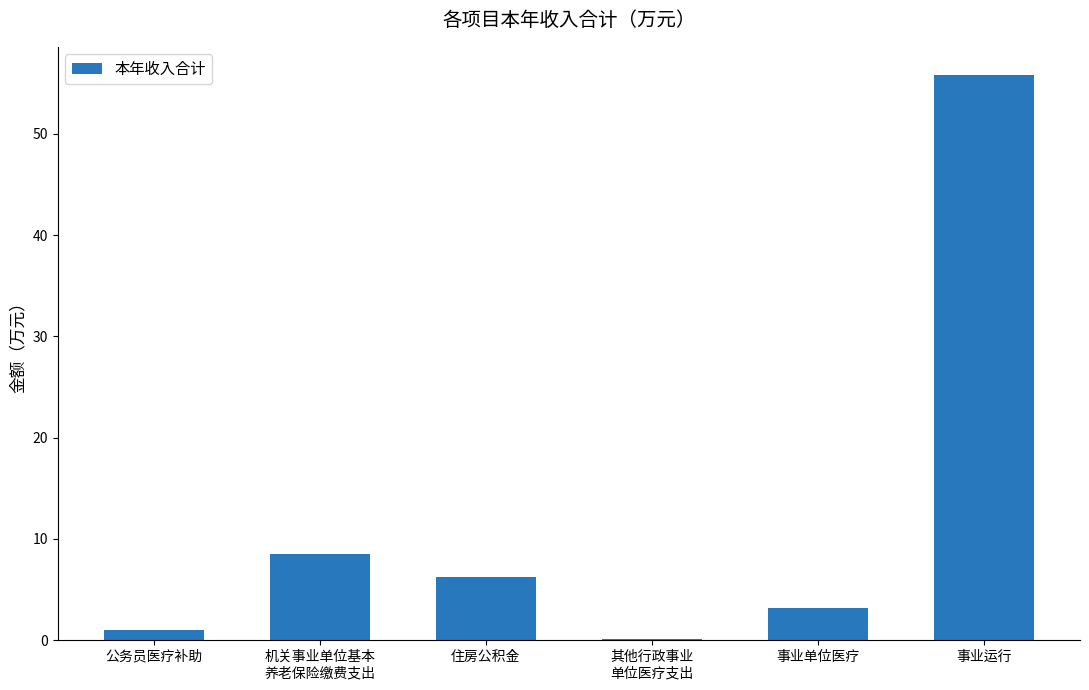

What is the sum of all values?

74.8